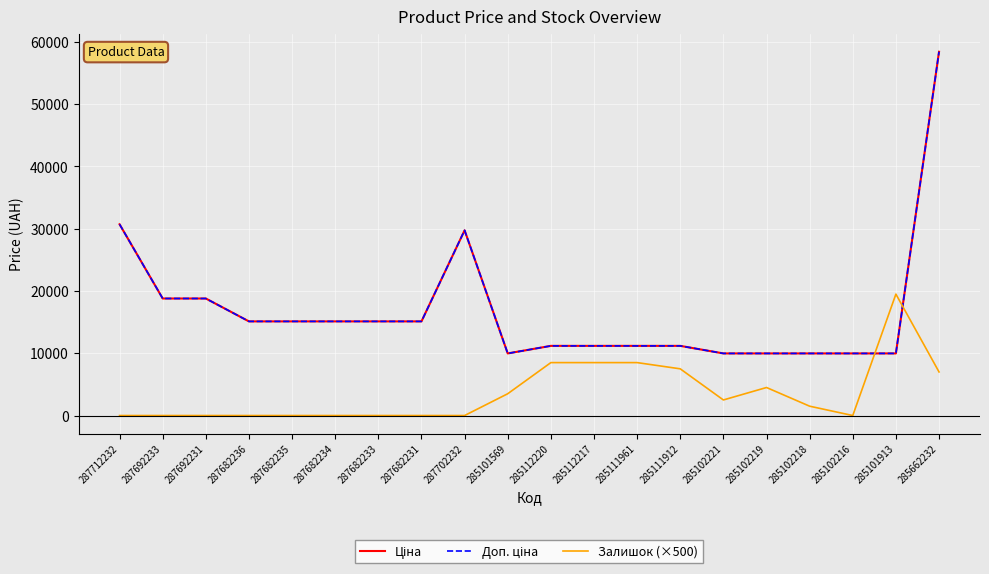

List the labels in order of Ціна value, largest first.

285662232, 287712232, 287702232, 287692233, 287692231, 287682236, 287682235, 287682234, 287682233, 287682231, 285112220, 285112217, 285111961, 285111912, 285101569, 285102221, 285102219, 285102218, 285102216, 285101913